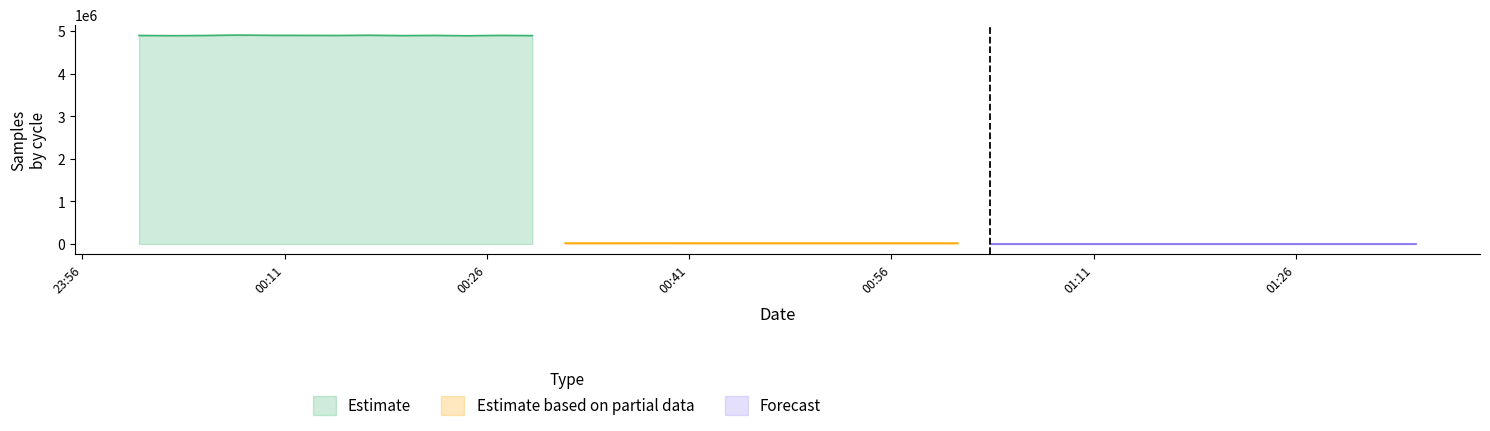

What is the maximum value shown in the chart?

4914843.0